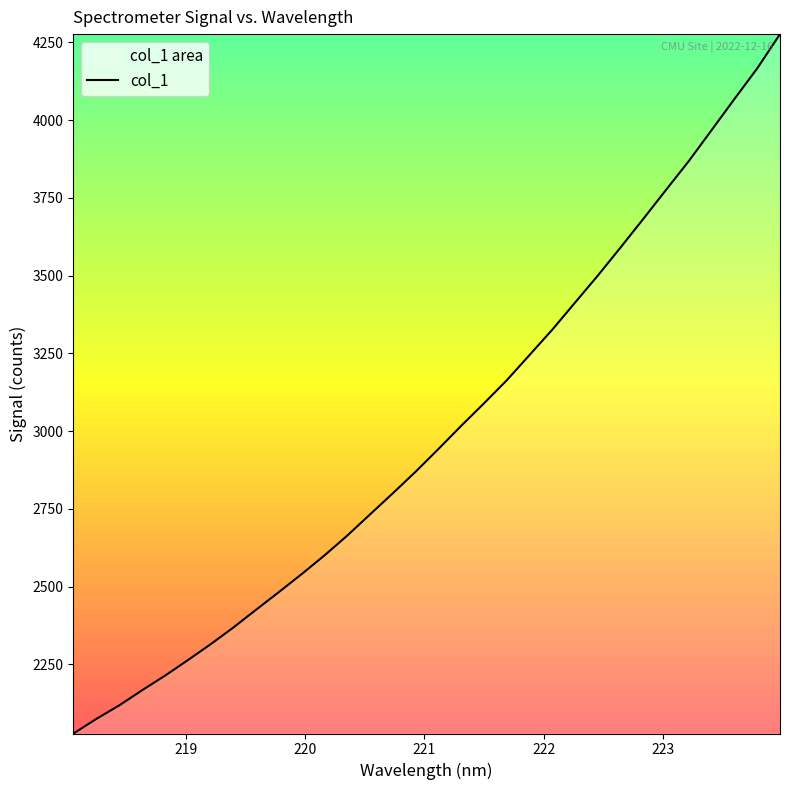

What is the smallest value displayed?

2028.1